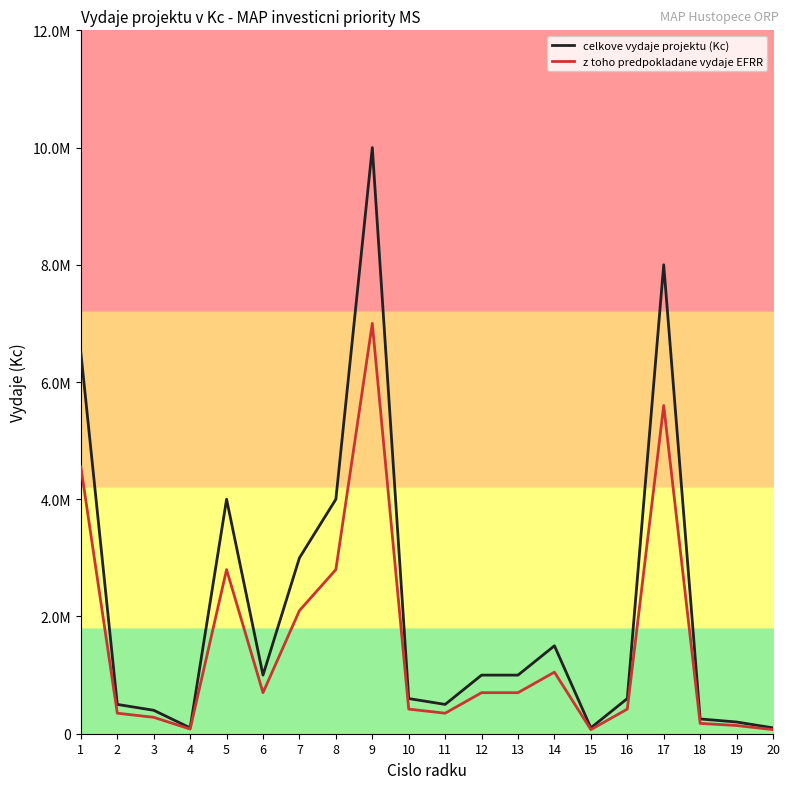

What are all the series names shown in the legend?

celkove vydaje projektu (Kc), z toho predpokladane vydaje EFRR